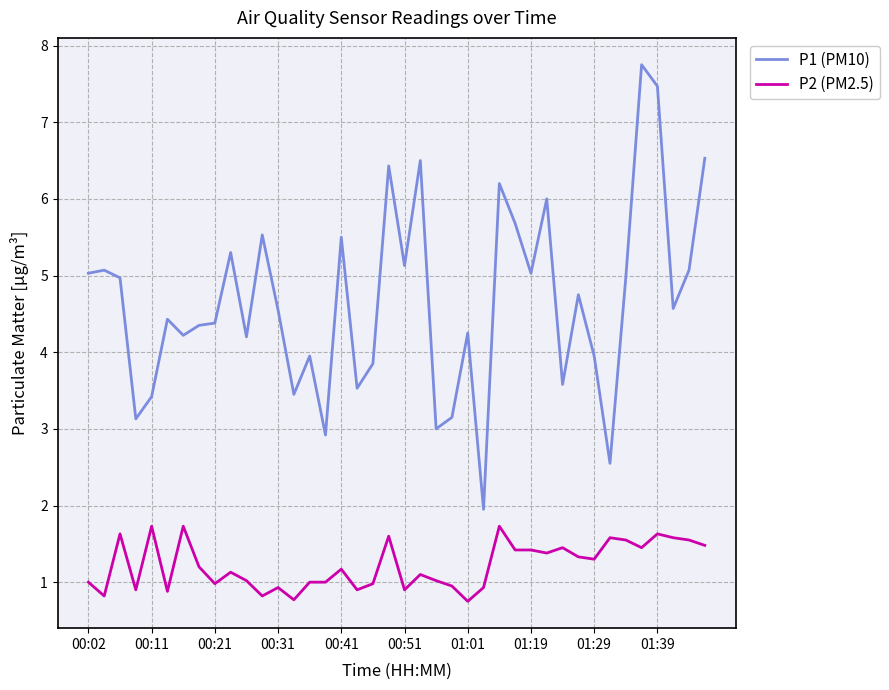

How many lines are shown in the chart?

2